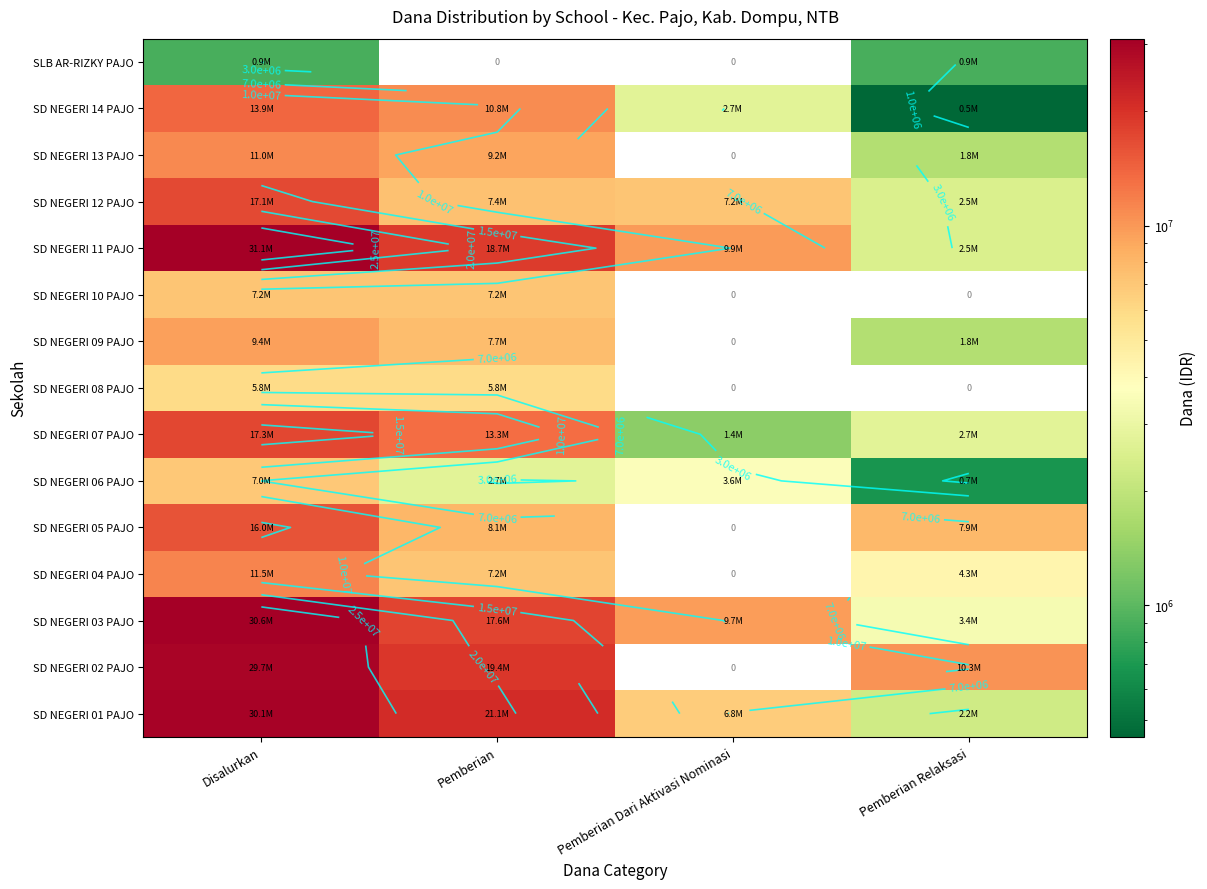

True or false: SD NEGERI 11 PAJO has a value of 2458806.7 at Pemberian Dari Aktivasi Nominasi.

False